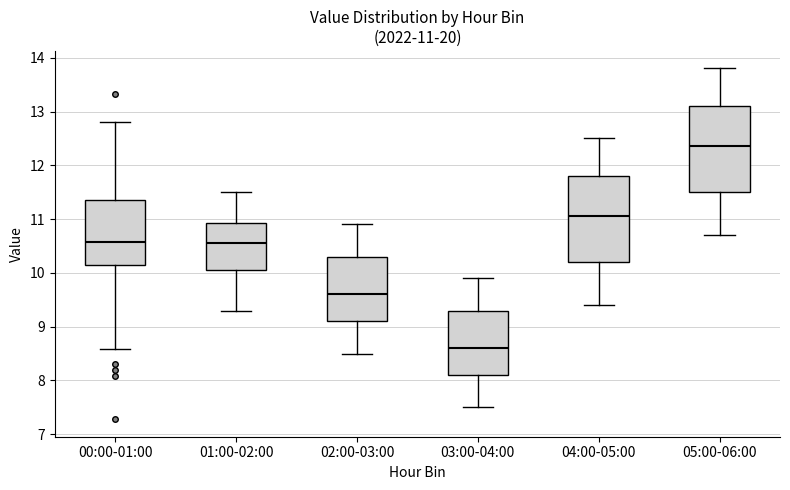

Which box's median line is the lowest?

03:00-04:00